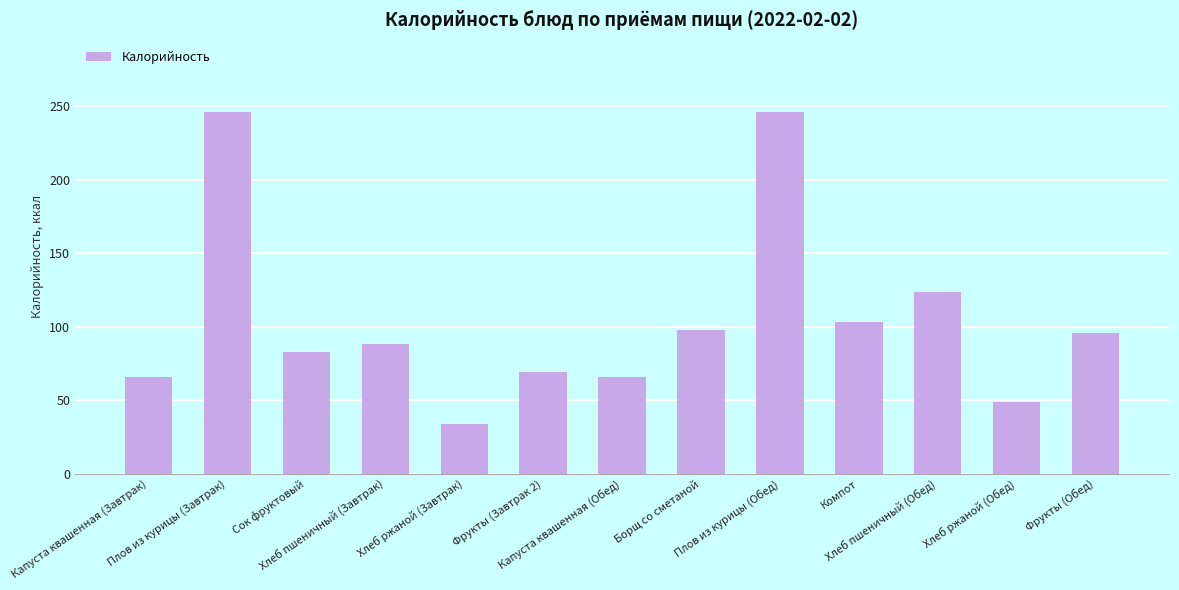

What is the greatest value displayed?

246.0